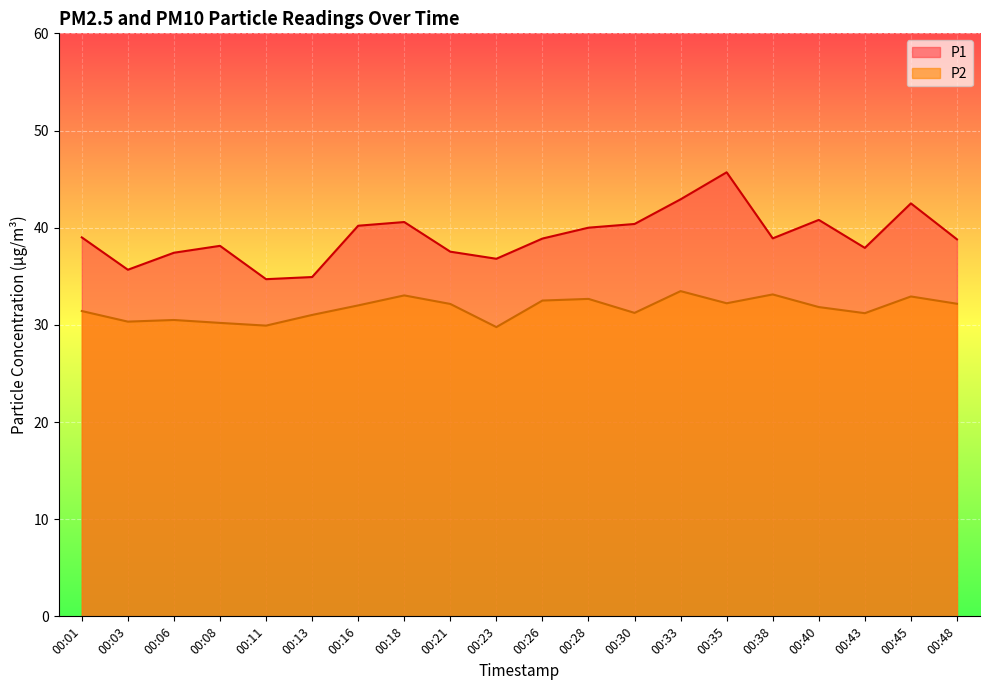

Is it true that P1 equals 57.5 at 00:26?

False